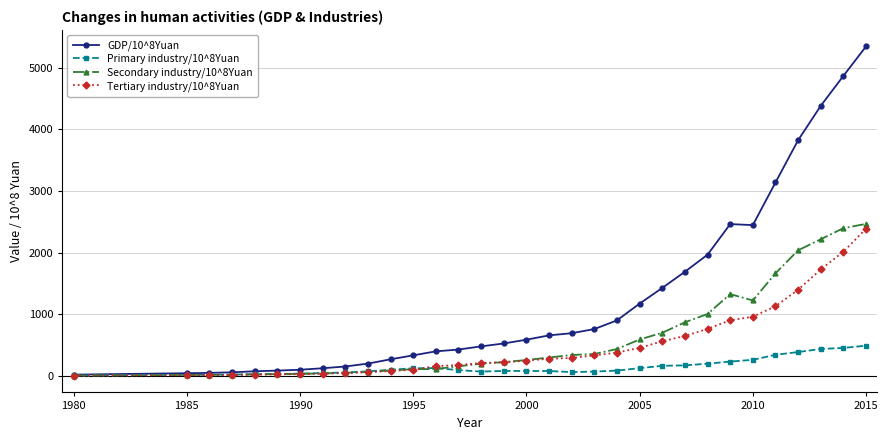

Which series has the largest range (max minus min)?

GDP/10^8Yuan